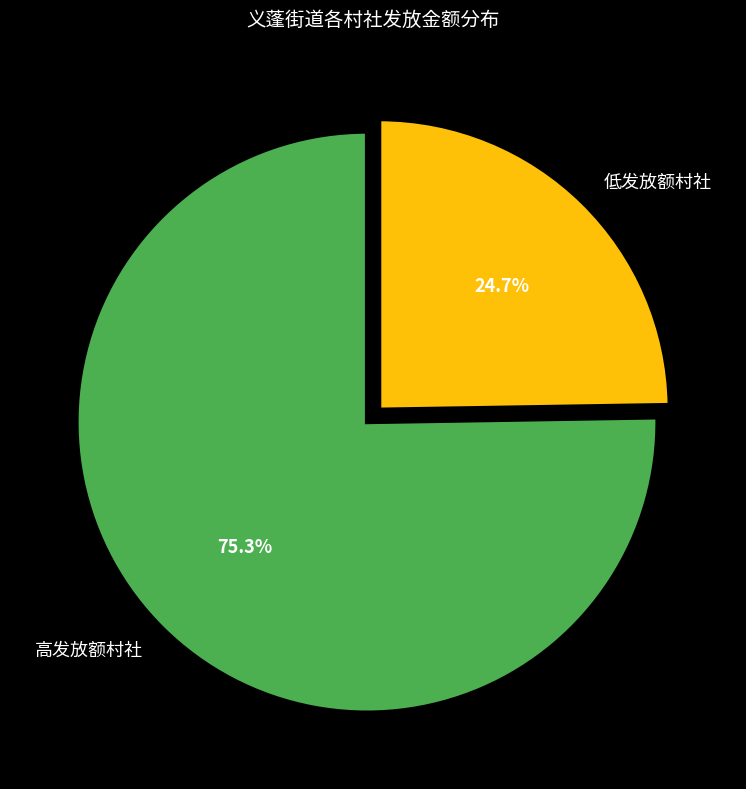

What percentage is NOT represented by 高发放额村社?

24.7%